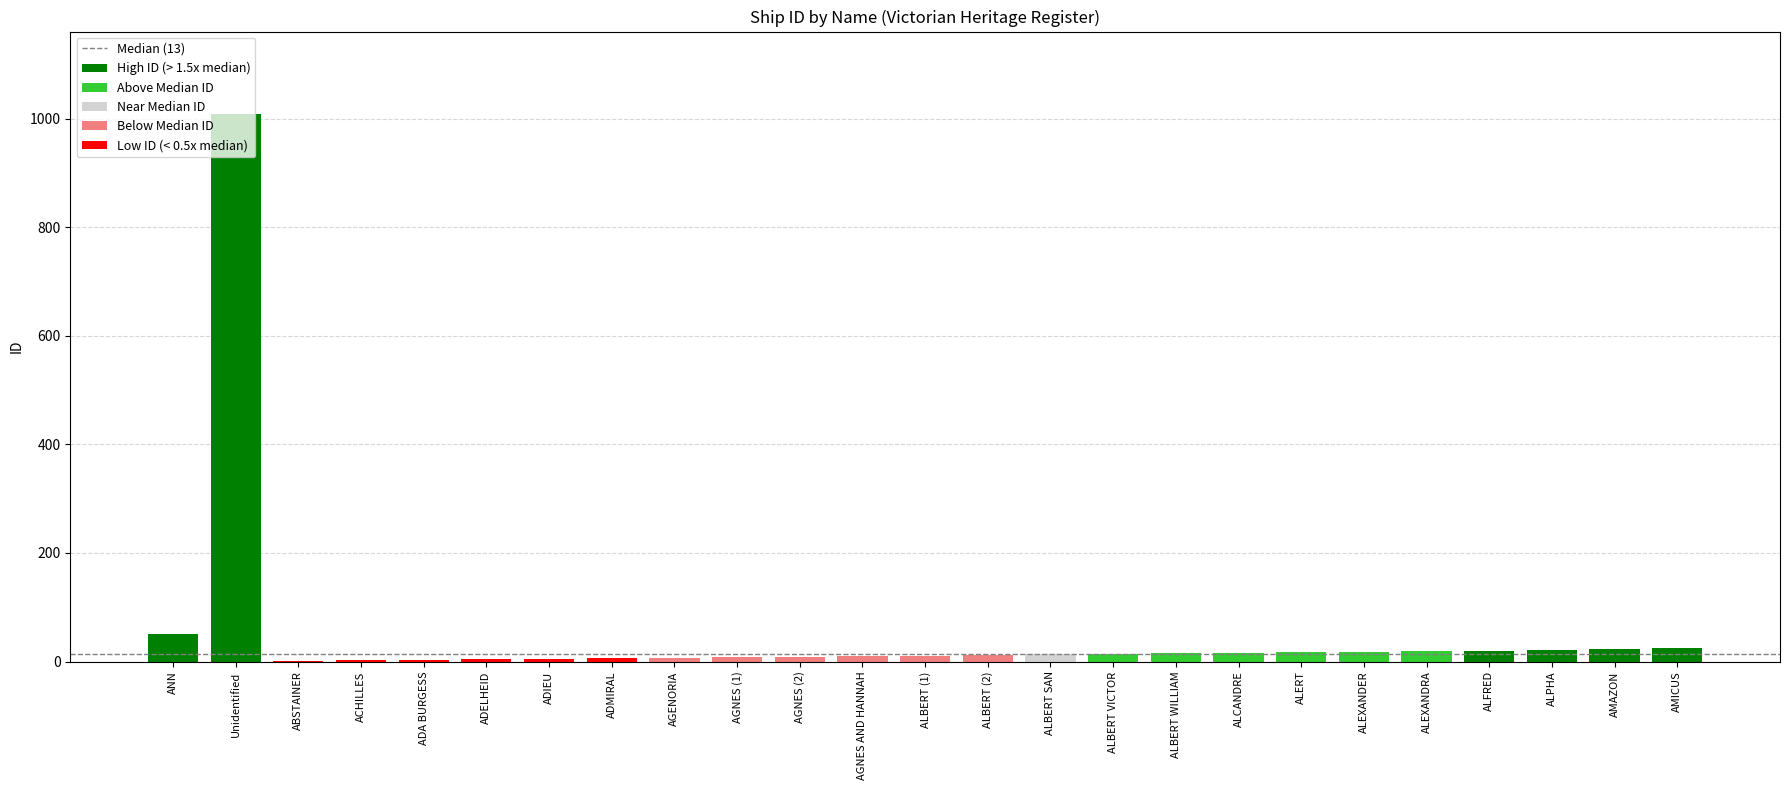

Rank the categories by value from highest to lowest.

Unidentified, ANN, AMICUS, AMAZON, ALPHA, ALFRED, ALEXANDRA, ALEXANDER, ALERT, ALCANDRE, ALBERT WILLIAM, ALBERT VICTOR, ALBERT SAN, ALBERT (2), ALBERT (1), AGNES AND HANNAH, AGNES (2), AGNES (1), AGENORIA, ADMIRAL, ADIEU, ADELHEID, ADA BURGESS, ACHILLES, ABSTAINER